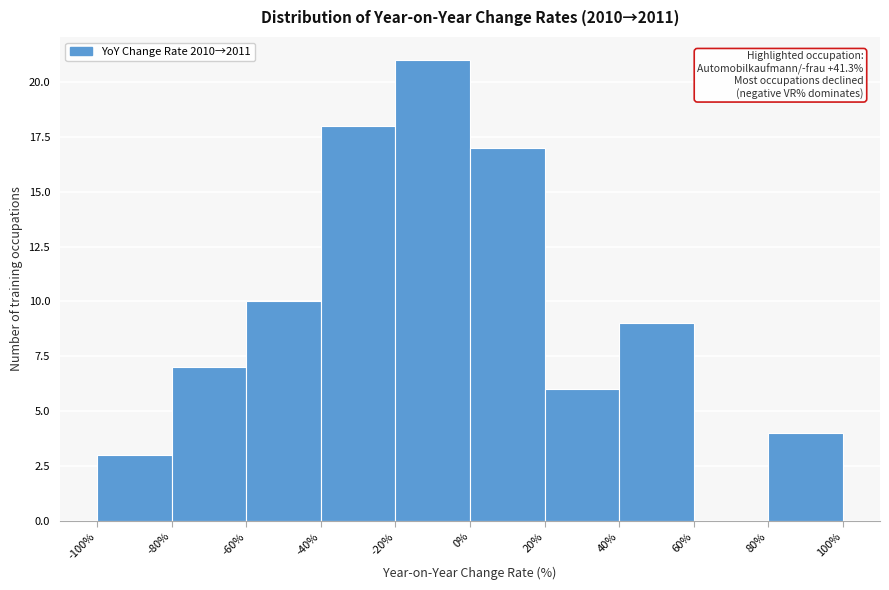

Over which range of the x-axis is the bar tallest?

-20% to 0%